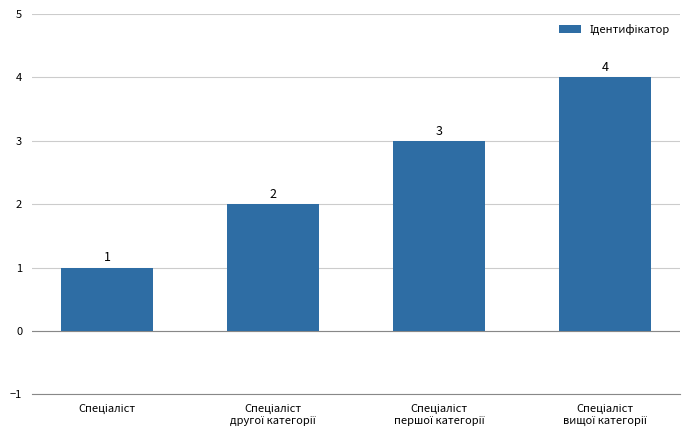

How many values are below 3?

2